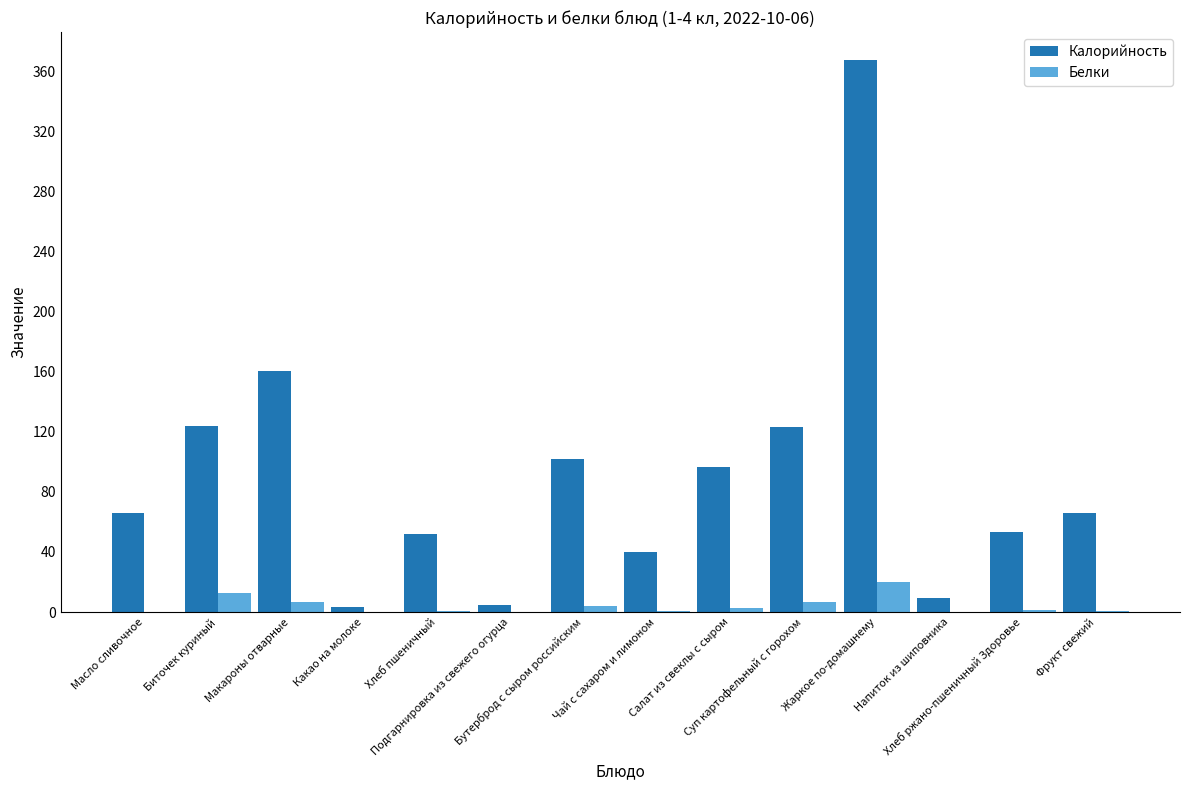

What is the highest value of the Белки series?

20.1